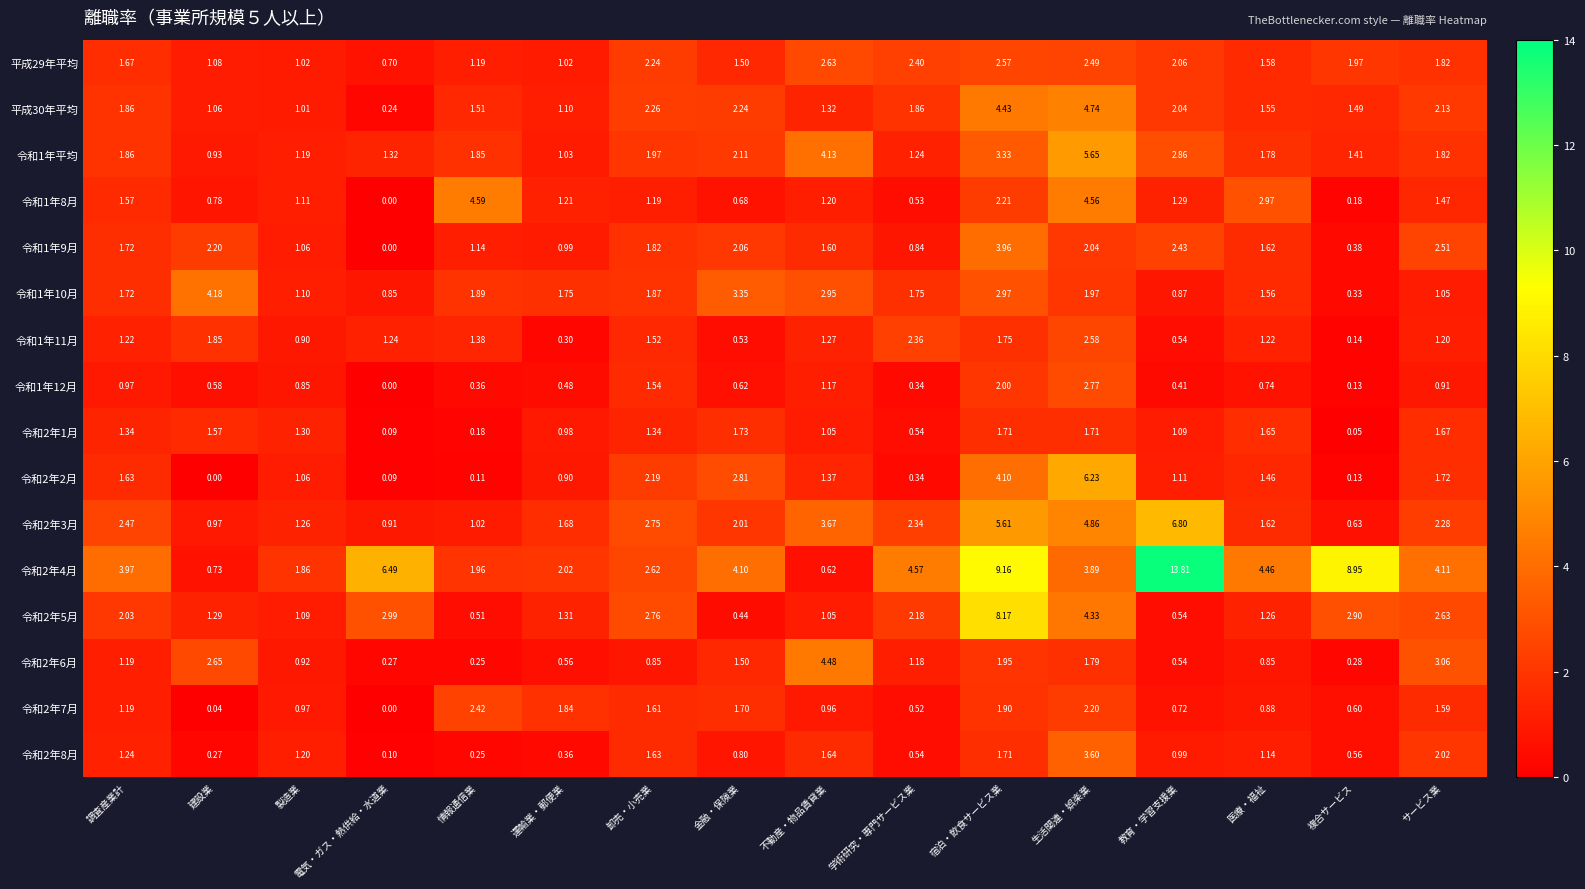

List the labels in order of 令和1年12月 value, smallest first.

電気・ガス・熱供給・水道業, 複合サービス, 学術研究・専門サービス業, 情報通信業, 教育・学習支援業, 運輸業・郵便業, 建設業, 金融・保険業, 医療・福祉, 製造業, サービス業, 調査産業計, 不動産・物品賃貸業, 卸売・小売業, 宿泊・飲食サービス業, 生活関連・娯楽業